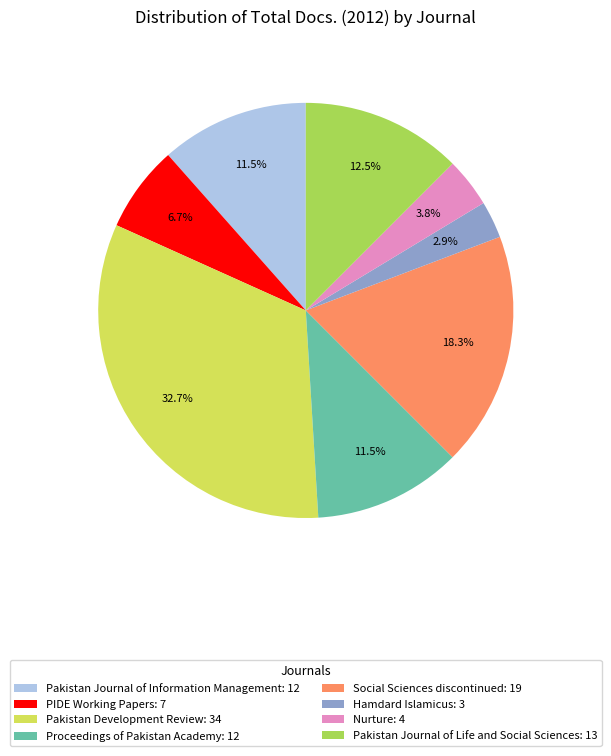

Approximately how many times larger is the value at Nurture: 4 compared to Proceedings of Pakistan Academy: 12?

0.3